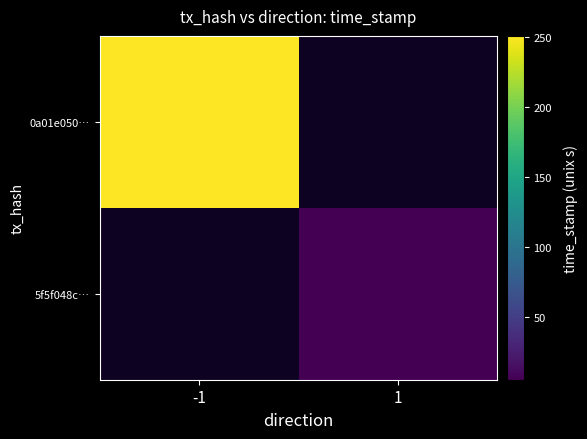

The value of 5f5f048c709ba3b029d623dee7163113efa30ea at direction is 0. True or false?

False